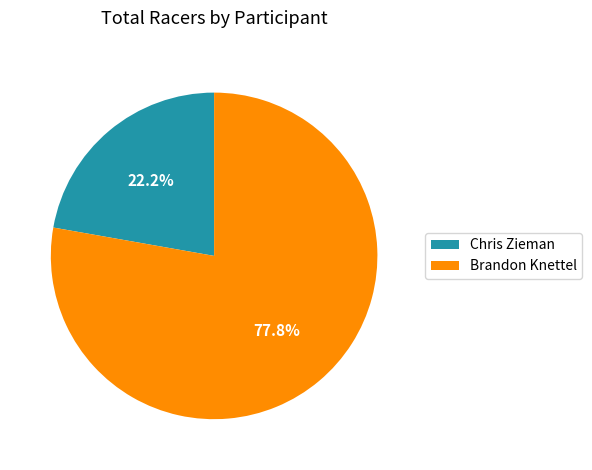

To the nearest percent, what is the combined percentage of Chris Zieman and Brandon Knettel?

100%